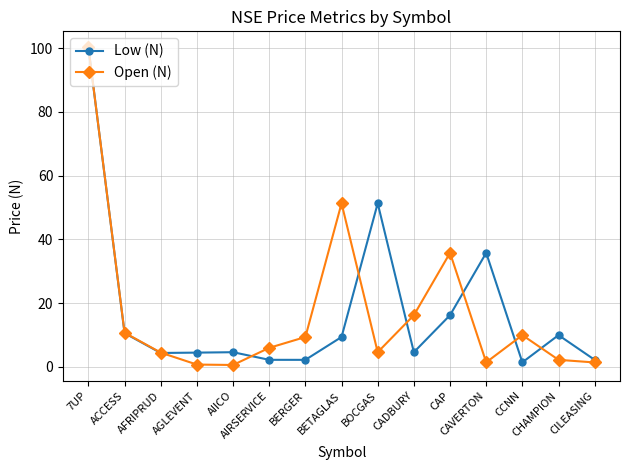

Is the value of Low (N) at CAVERTON greater than the value of Open (N) at CHAMPION?

Yes